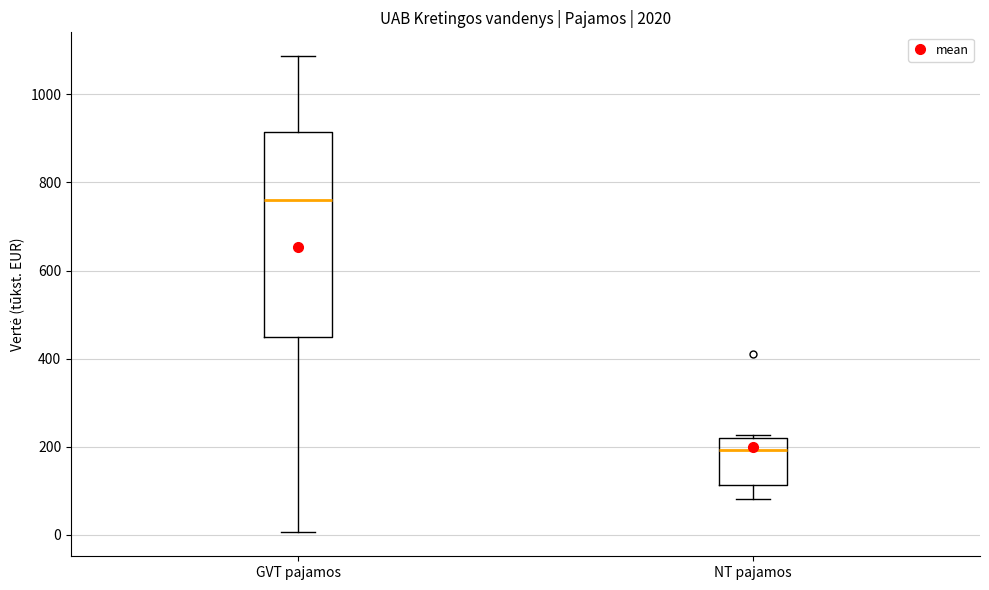

Which box has the highest median line?

GVT pajamos